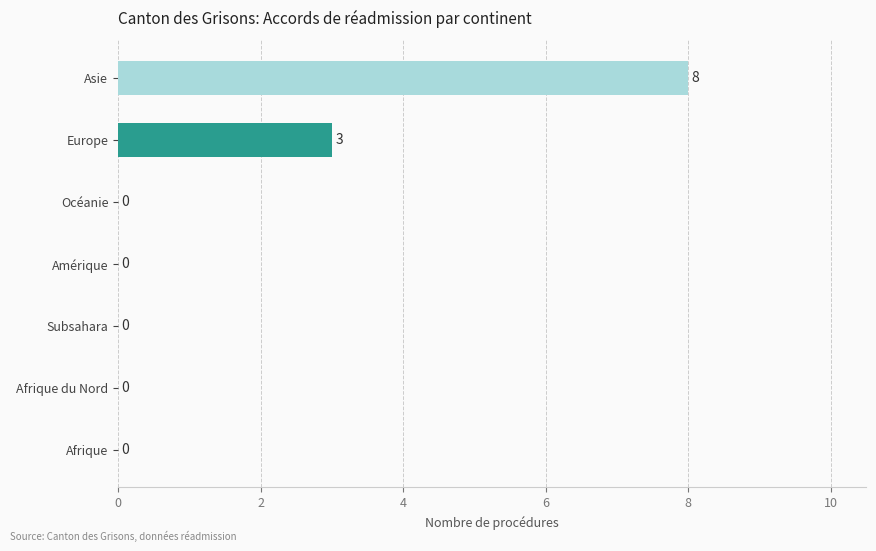

Count the number of data series in this chart.

1